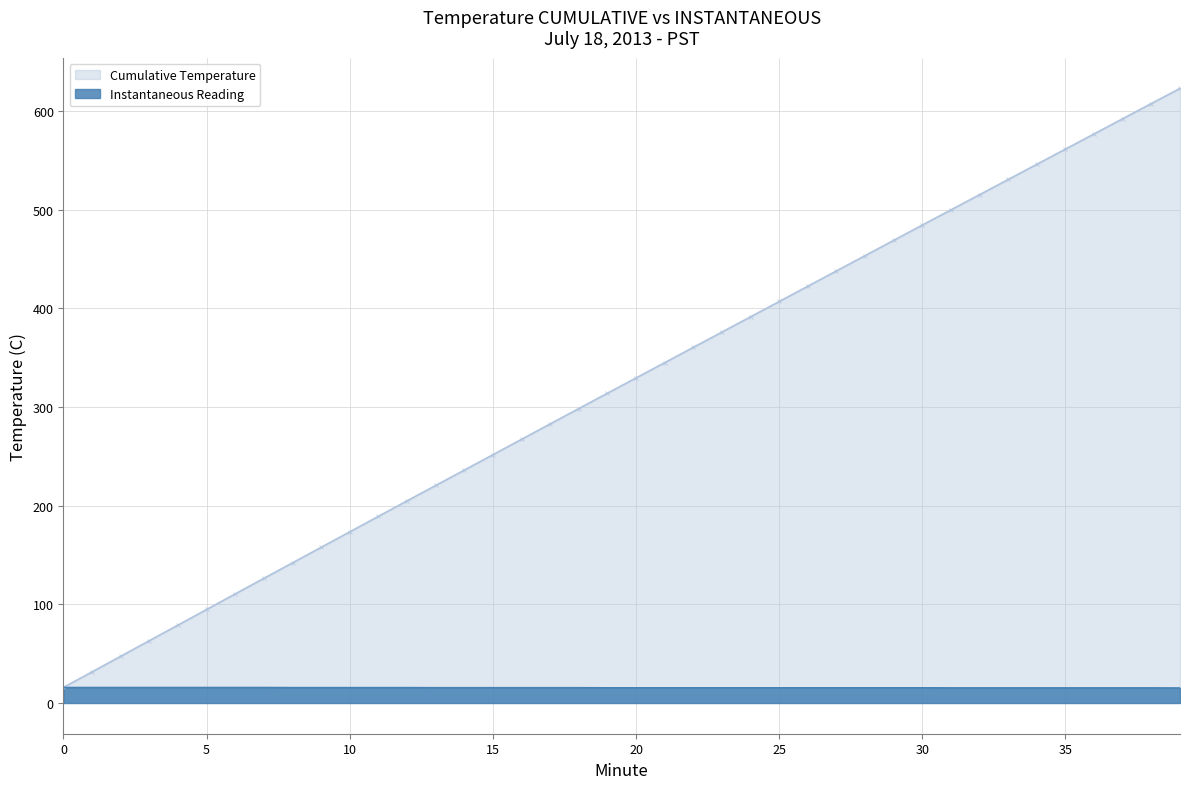

What is the sum of the values at 33 and 39?

30.7